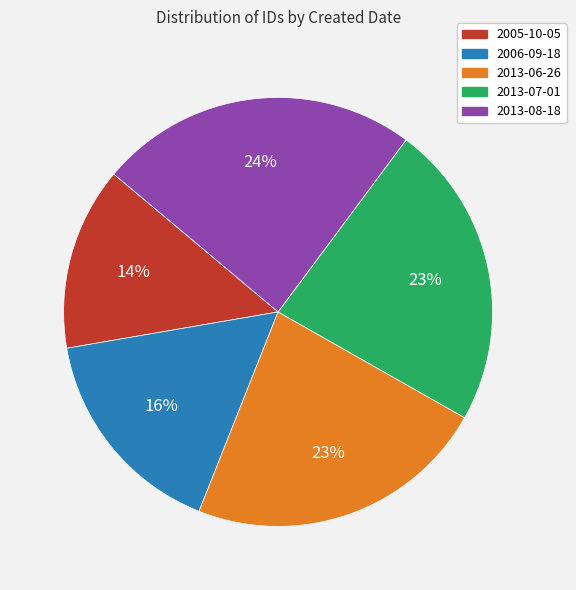

How many segments does this pie chart have?

5